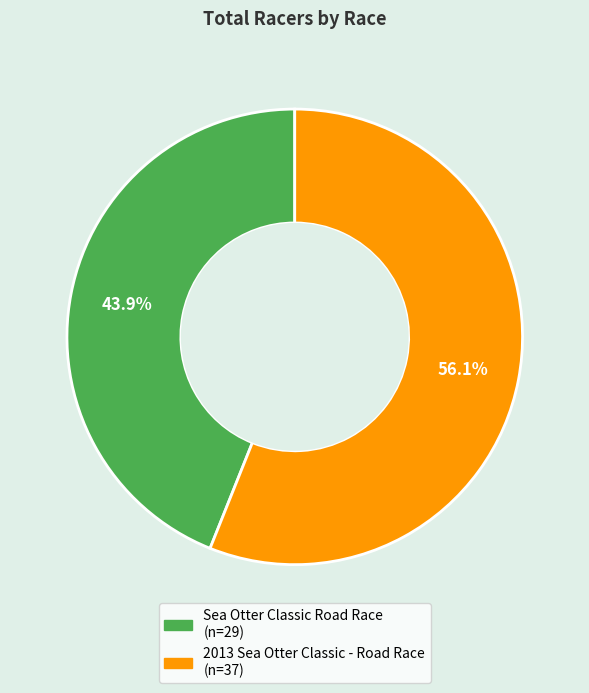

What is the total percentage of Sea Otter Classic Road Race and 2013 Sea Otter Classic - Road Race?

100.0%